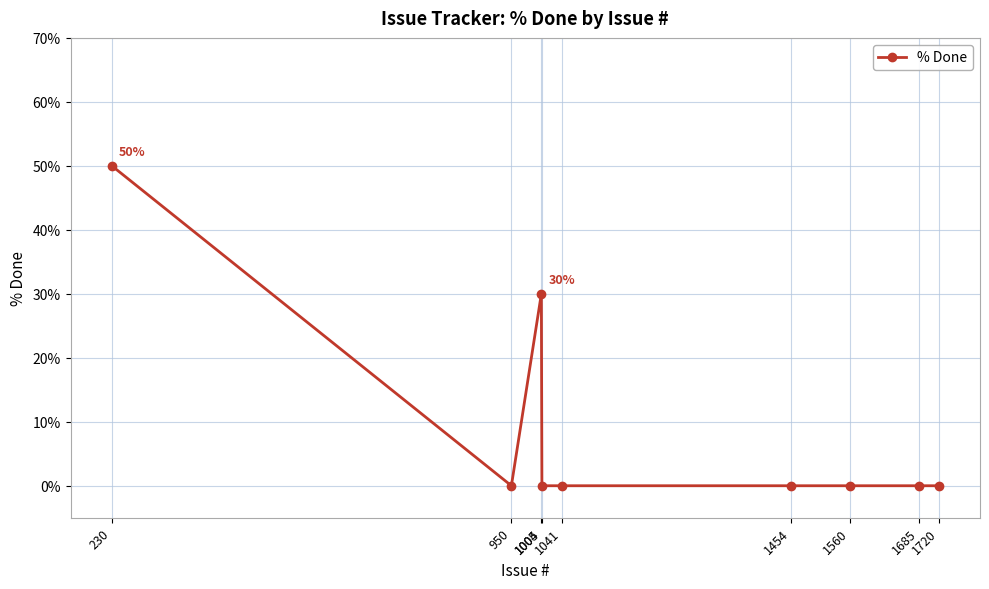

What is the maximum value shown in the chart?

50